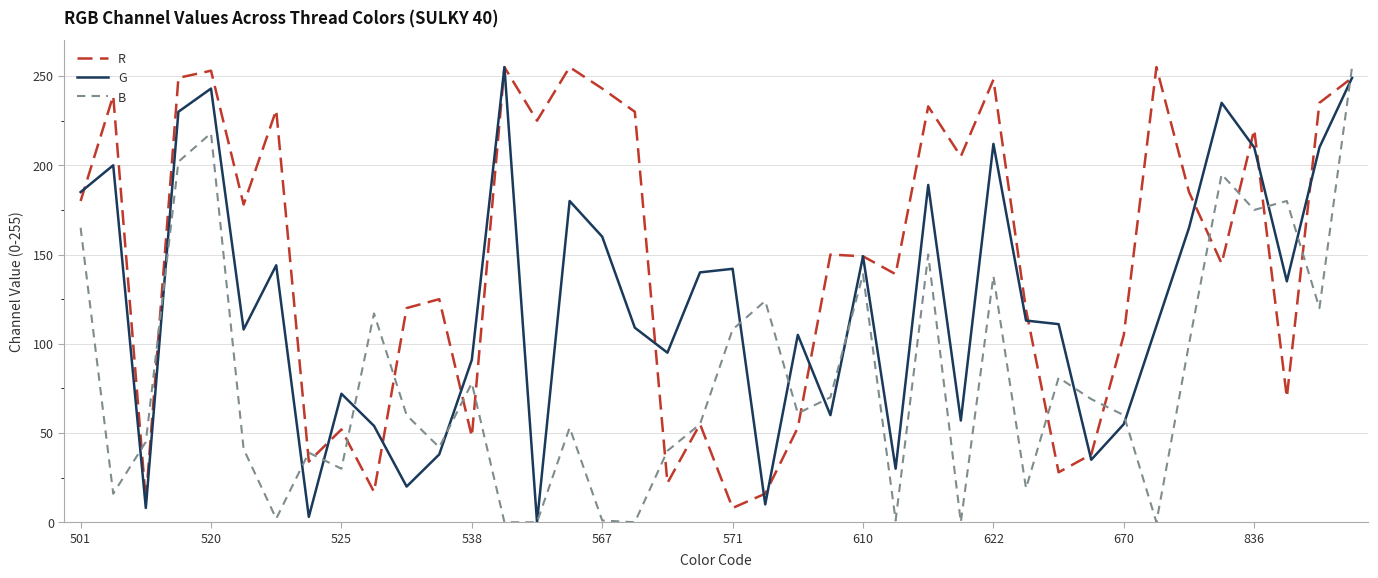

Which series ends up on top after the final intersection of B and R?

B